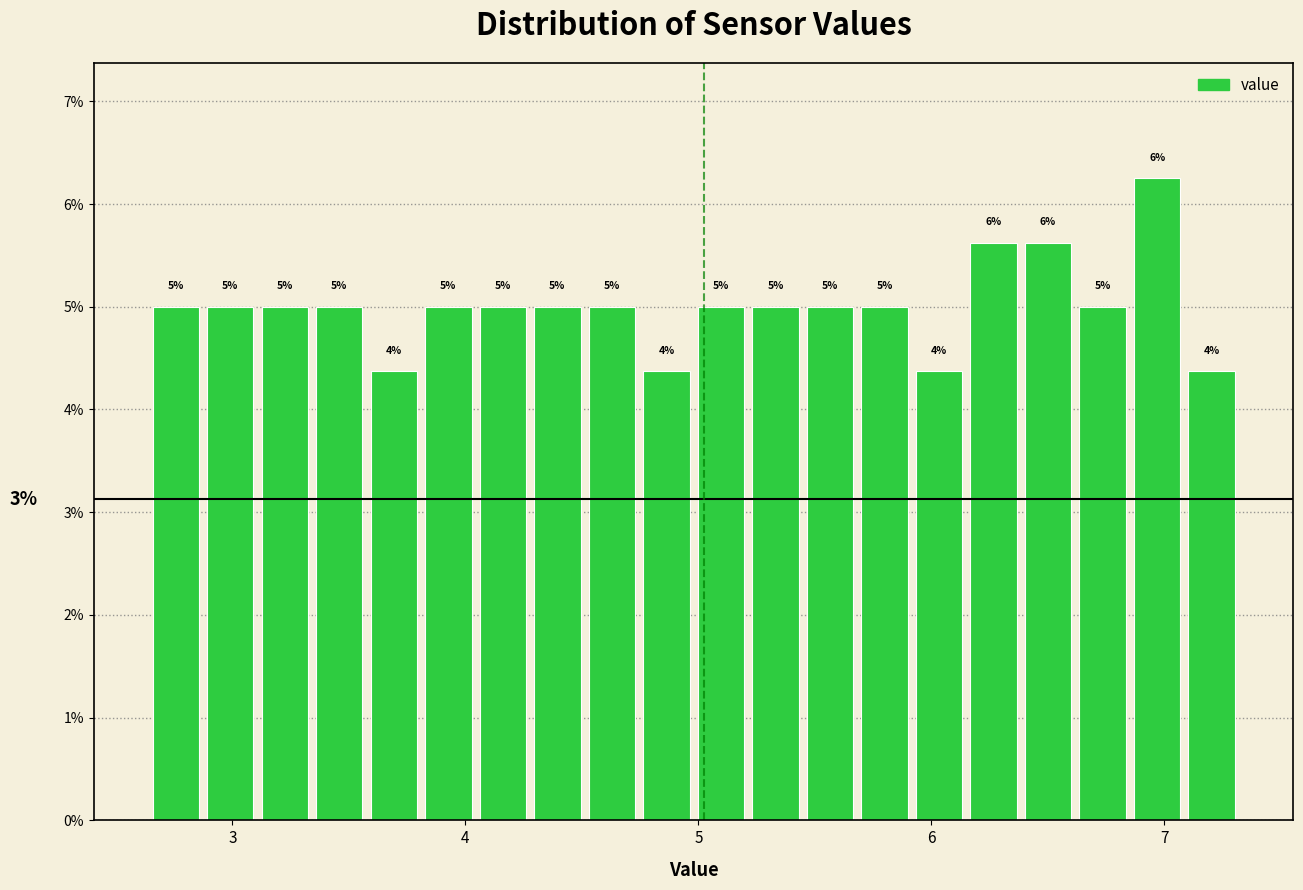

Around what value on the x-axis is the tallest bar? Give the approximate position of its centre, as read against the axis.

7.0